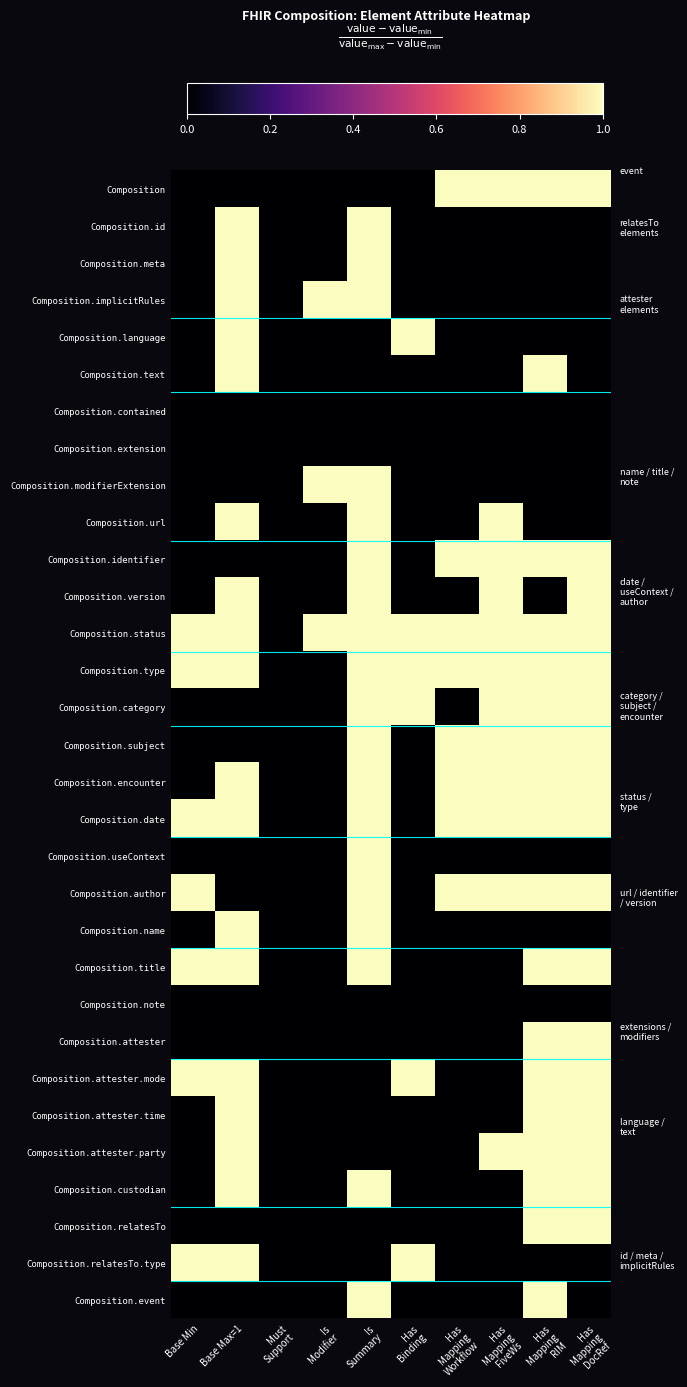

At how many categories does at least one series exceed 0?

9